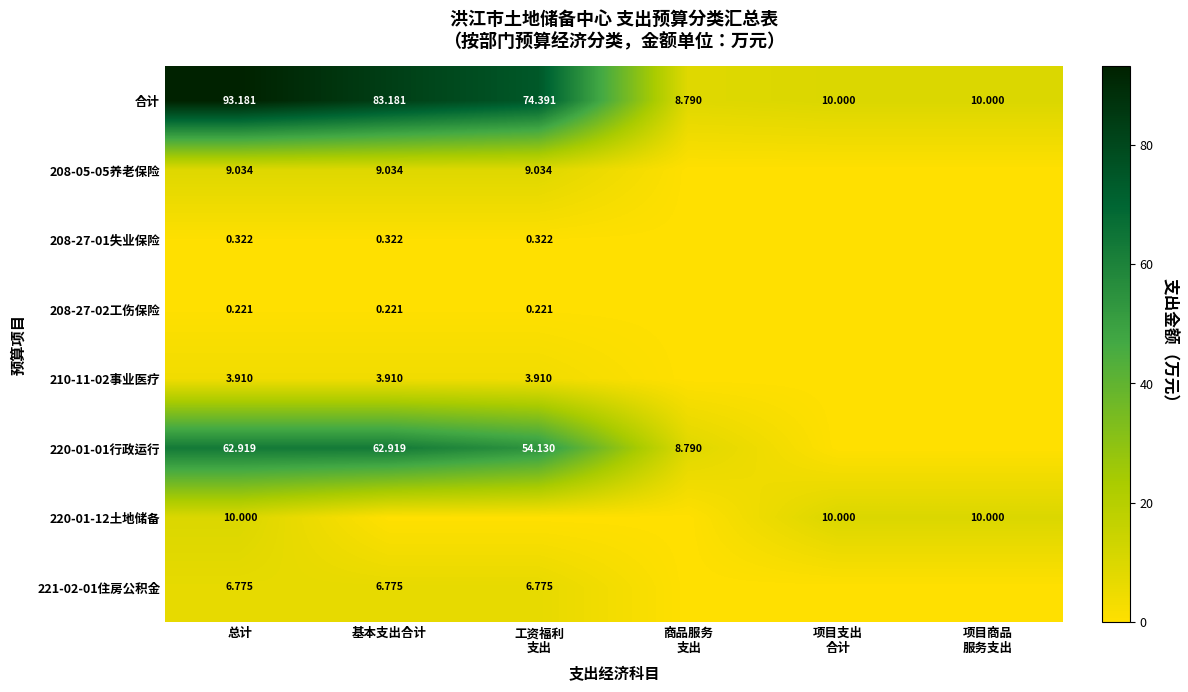

Rank the categories by 208-27-01失业保险 value from lowest to highest.

商品服务 支出, 项目支出 合计, 项目商品 服务支出, 总计, 基本支出合计, 工资福利 支出